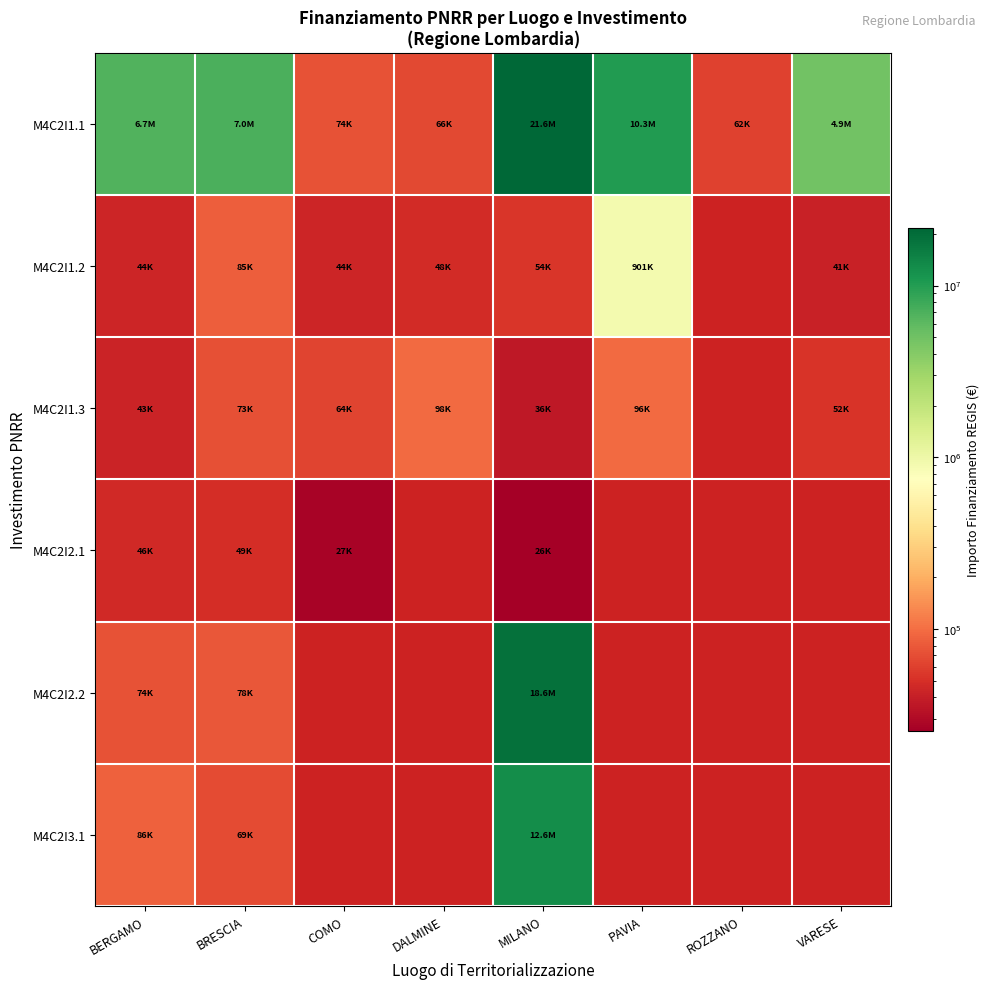

Which series has the widest spread of values?

M4C2I1.1